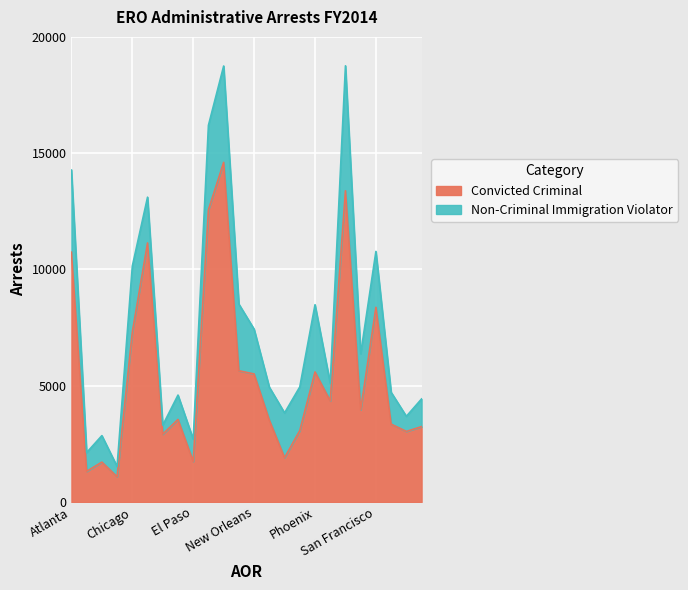

Rank the categories by value from lowest to highest.

Buffalo, Baltimore, Boston, El Paso, Newark, Denver, St. Paul, Philadelphia, Washington, Seattle, New York City, Detroit, San Diego, Salt Lake City, New Orleans, Phoenix, Miami, Chicago, San Francisco, Atlanta, Dallas, Houston, San Antonio, Los Angeles